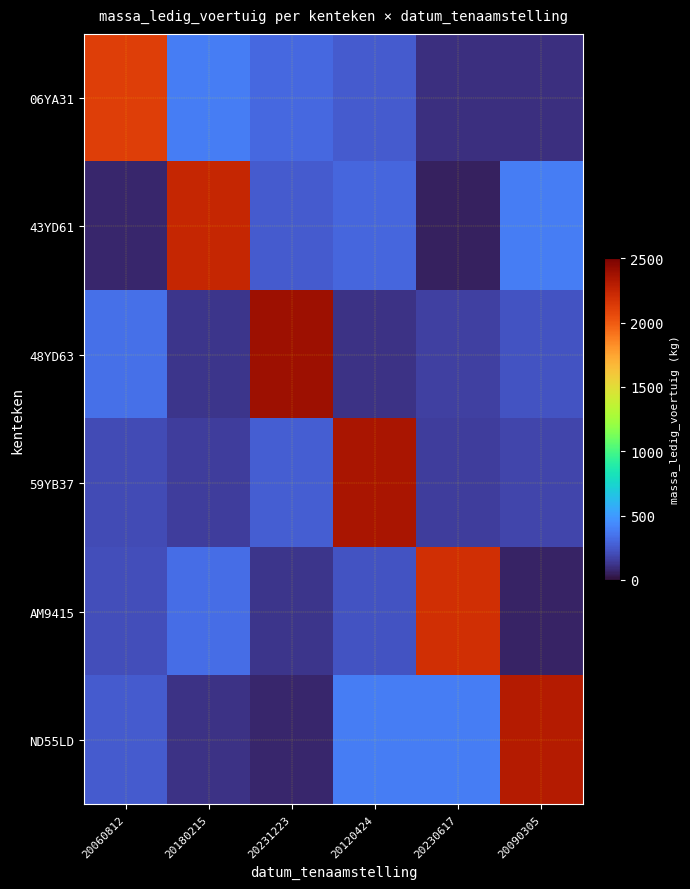

Reading left to right, list all the values displayed in this chart.

06YA31: 20060812=2114.0	20180215=382.8	20231223=306.2	20120424=259.5	20230617=104.6	20090305=104.6
43YD61: 20060812=70.3	20180215=2238.0	20231223=260.4	20120424=297.8	20230617=57.2	20090305=389.5
48YD63: 20060812=341.4	20180215=124.3	20231223=2390.0	20120424=114.2	20230617=156.5	20090305=233.7
59YB37: 20060812=201.2	20180215=151.9	20231223=264.1	20120424=2350.0	20230617=152.3	20090305=178.2
AM9415: 20060812=209.6	20180215=324.8	20231223=119.9	20120424=230.0	20230617=2194.0	20090305=66.3
ND55LD: 20060812=262.6	20180215=109.7	20231223=72.8	20120424=382.1	20230617=388.0	20090305=2306.0